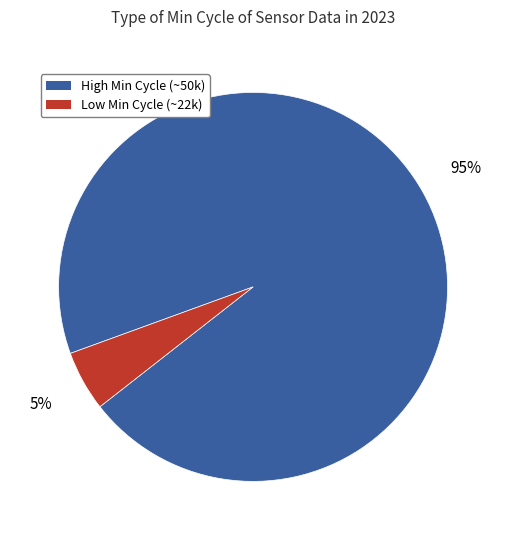

Count the number of slices in the pie.

2